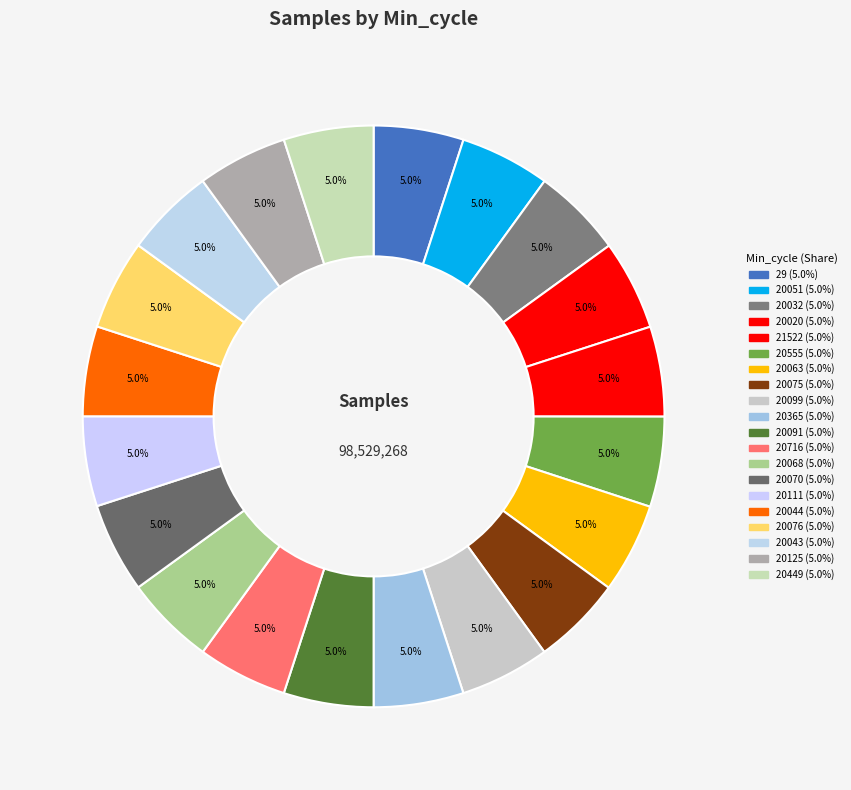

What is the largest slice in the pie chart?

20032